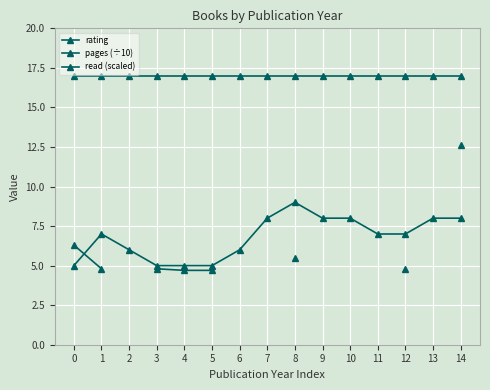

What is the minimum value shown in the chart?

4.7